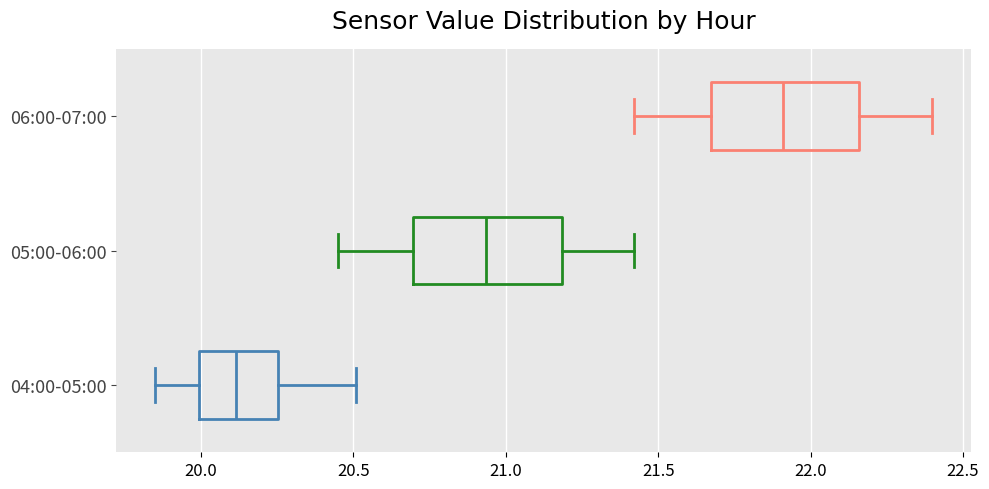

Which box's median line is the furthest to the right?

06:00-07:00